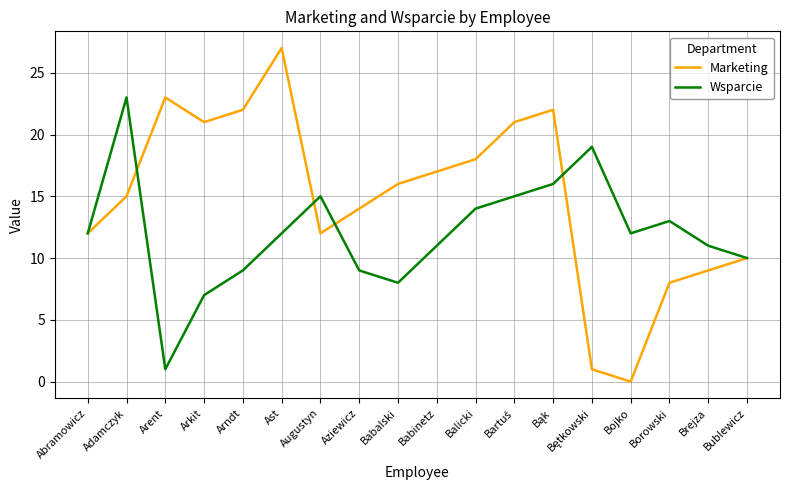

Reading right to left, transcribe all the data shown in this chart.

Marketing: 10	9	8	0	1	22	21	18	17	16	14	12	27	22	21	23	15	12
Wsparcie: 10	11	13	12	19	16	15	14	11	8	9	15	12	9	7	1	23	12